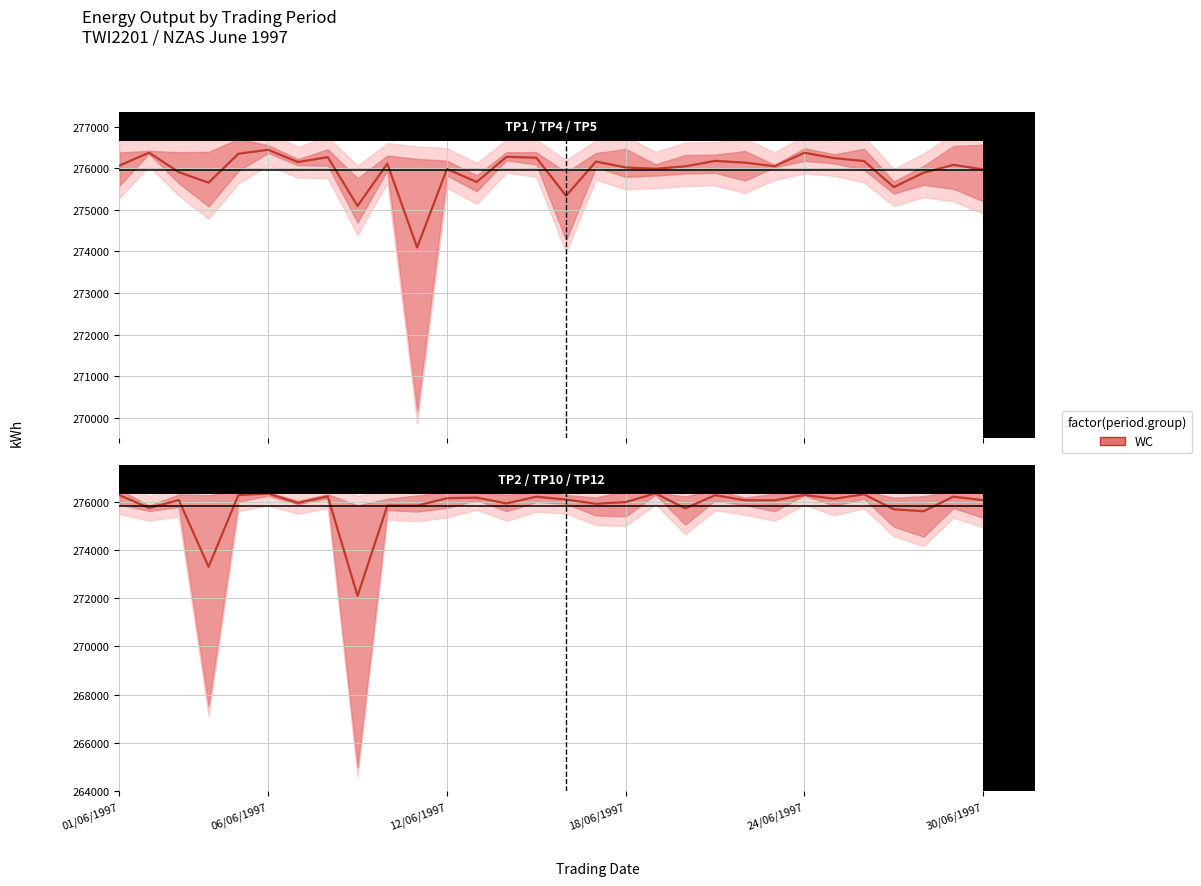

What position from the left is 15?

16